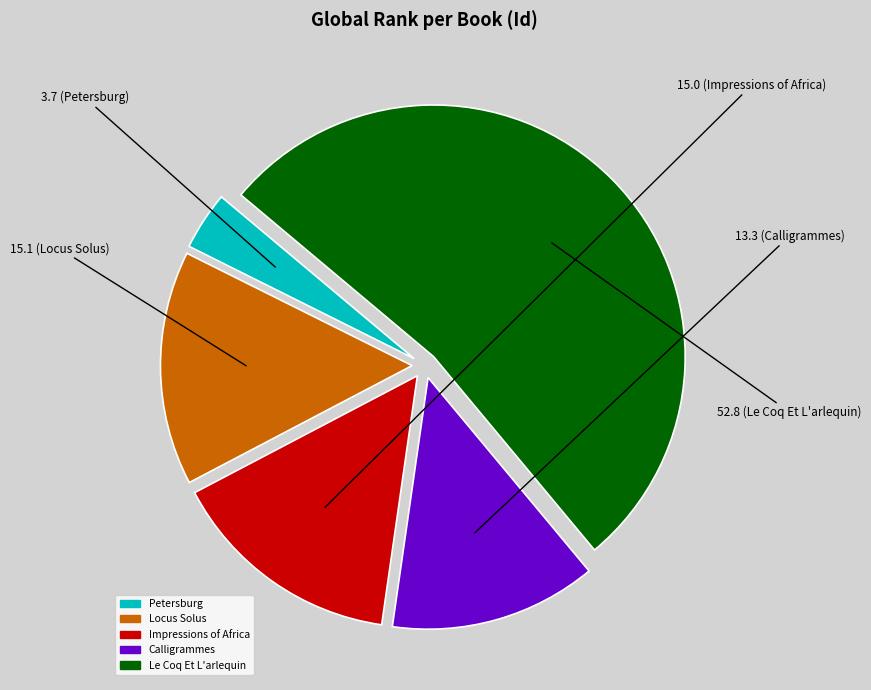

How many slices are in this pie chart?

5